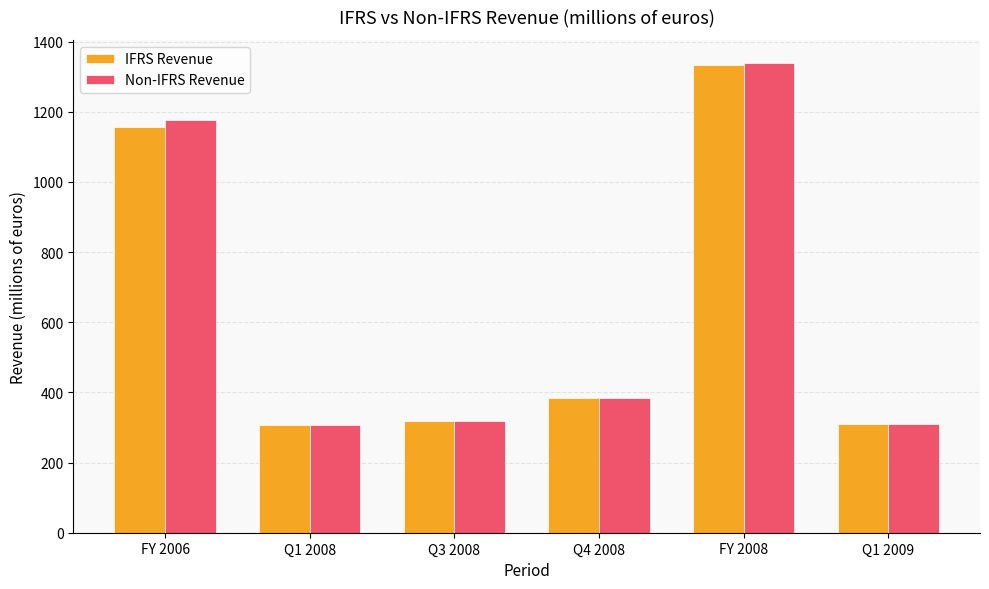

At which label does IFRS Revenue first exceed 382?

FY 2006